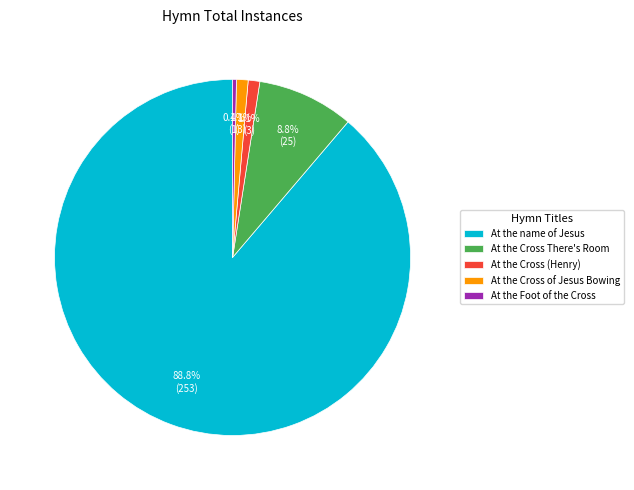

How many slices are in this pie chart?

5